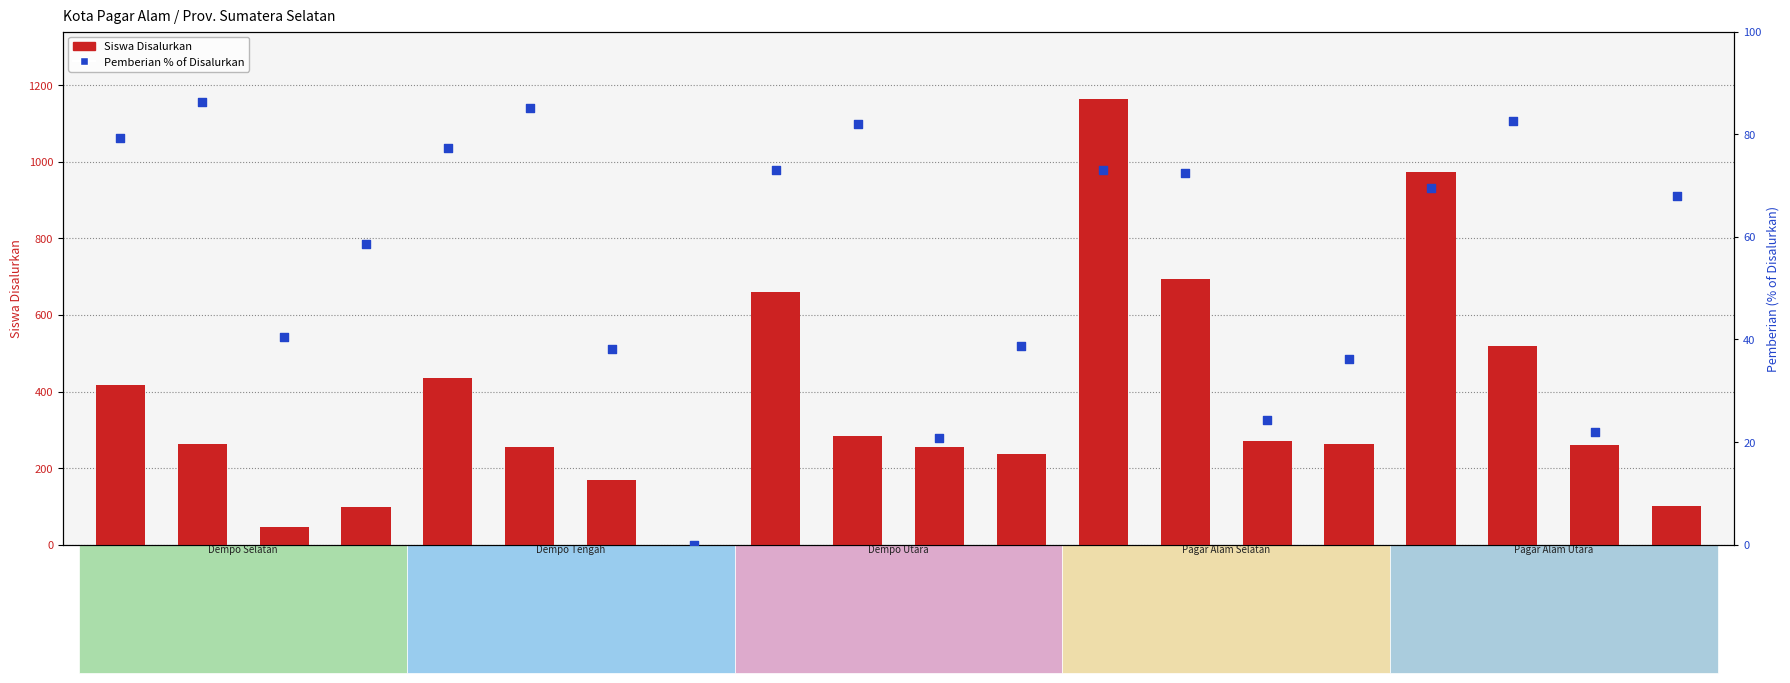

Which series has the largest total across all categories?

Siswa Disalurkan